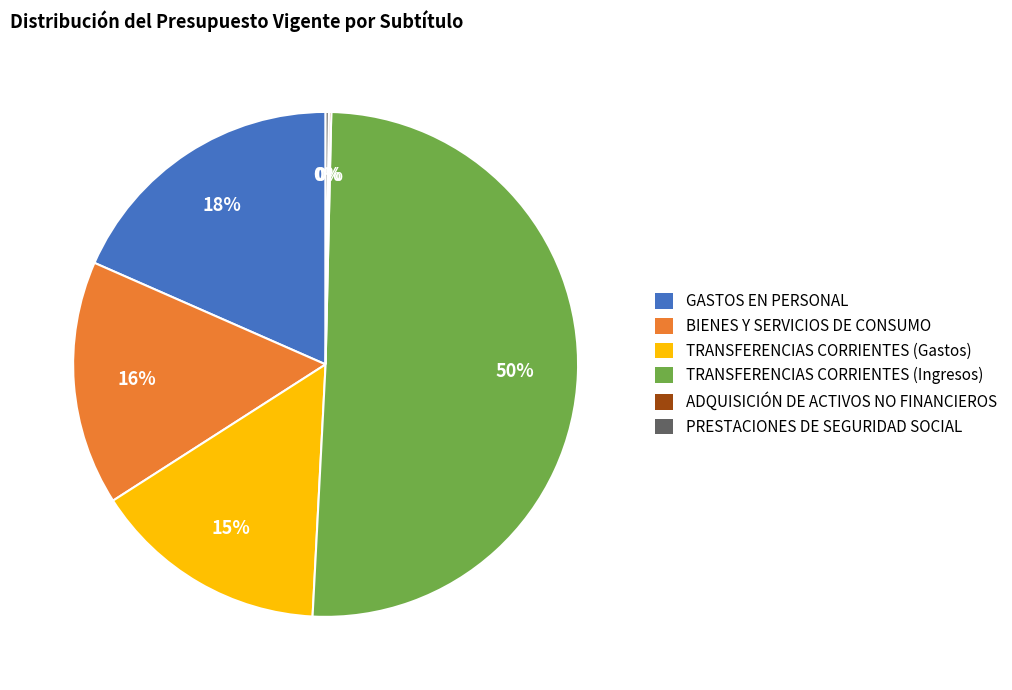

To the nearest percent, what percentage of the pie is TRANSFERENCIAS CORRIENTES (Gastos)?

15%